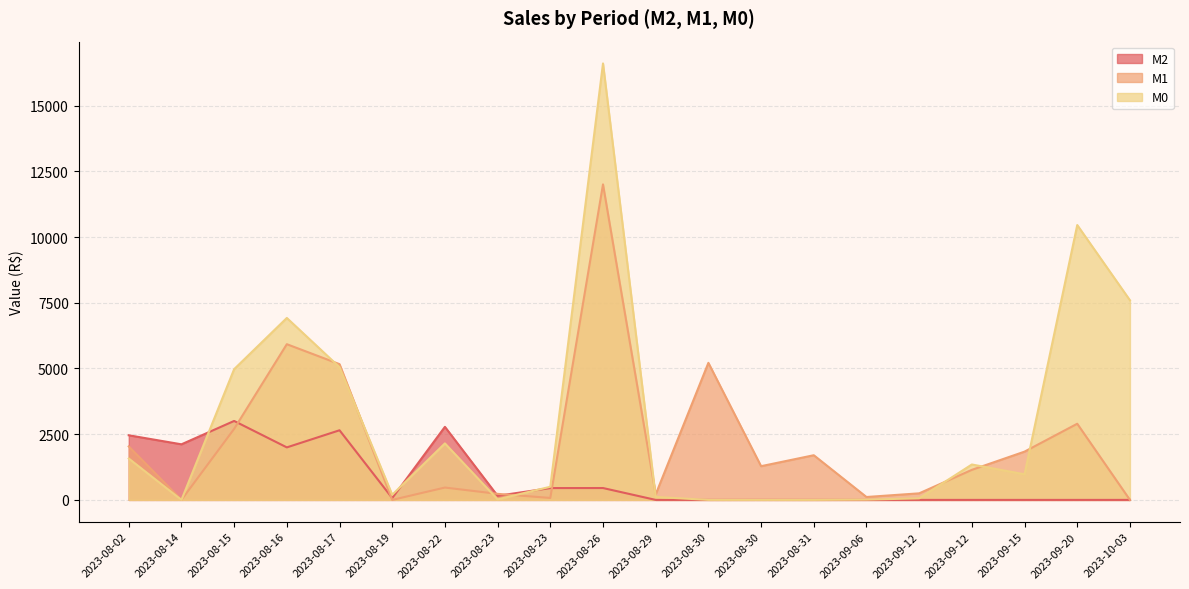

After their last crossing, which series has the higher values: M1 or M2?

M1